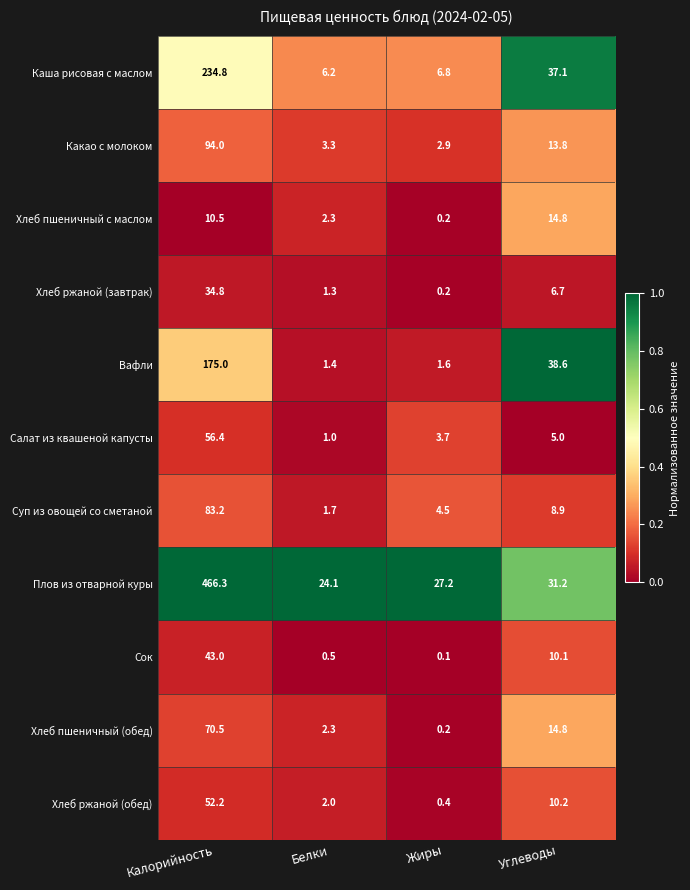

How many data points does each series have?

4